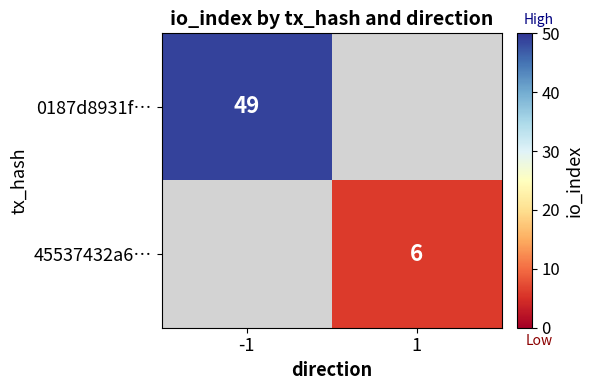

How many categories are shown in the chart?

2